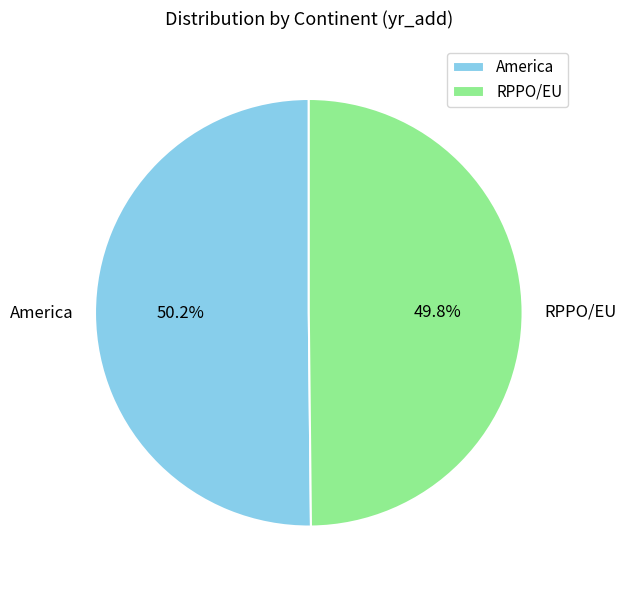

Is there any slice that represents more than half of the pie?

Yes